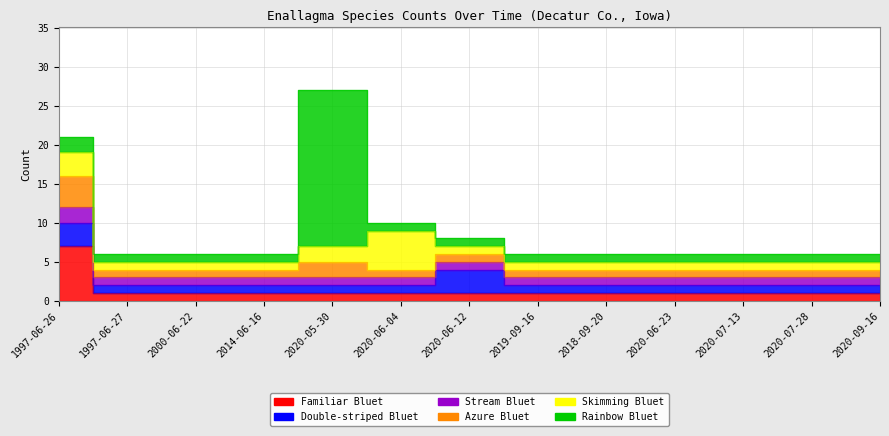

Between 1997-06-26 and 2020-05-30, which series saw the biggest shift?

Rainbow Bluet